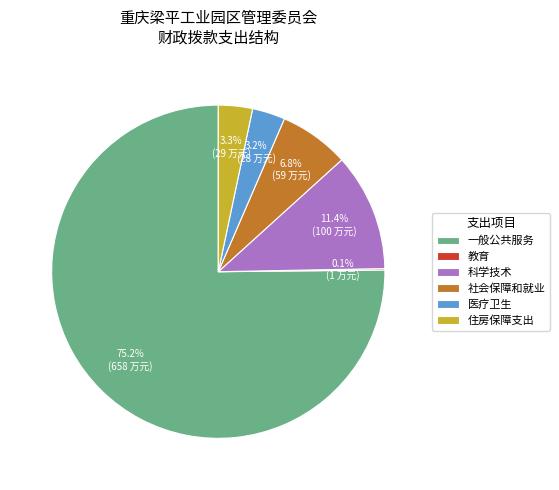

How much of the chart is everything except 社会保障和就业?

93.2%